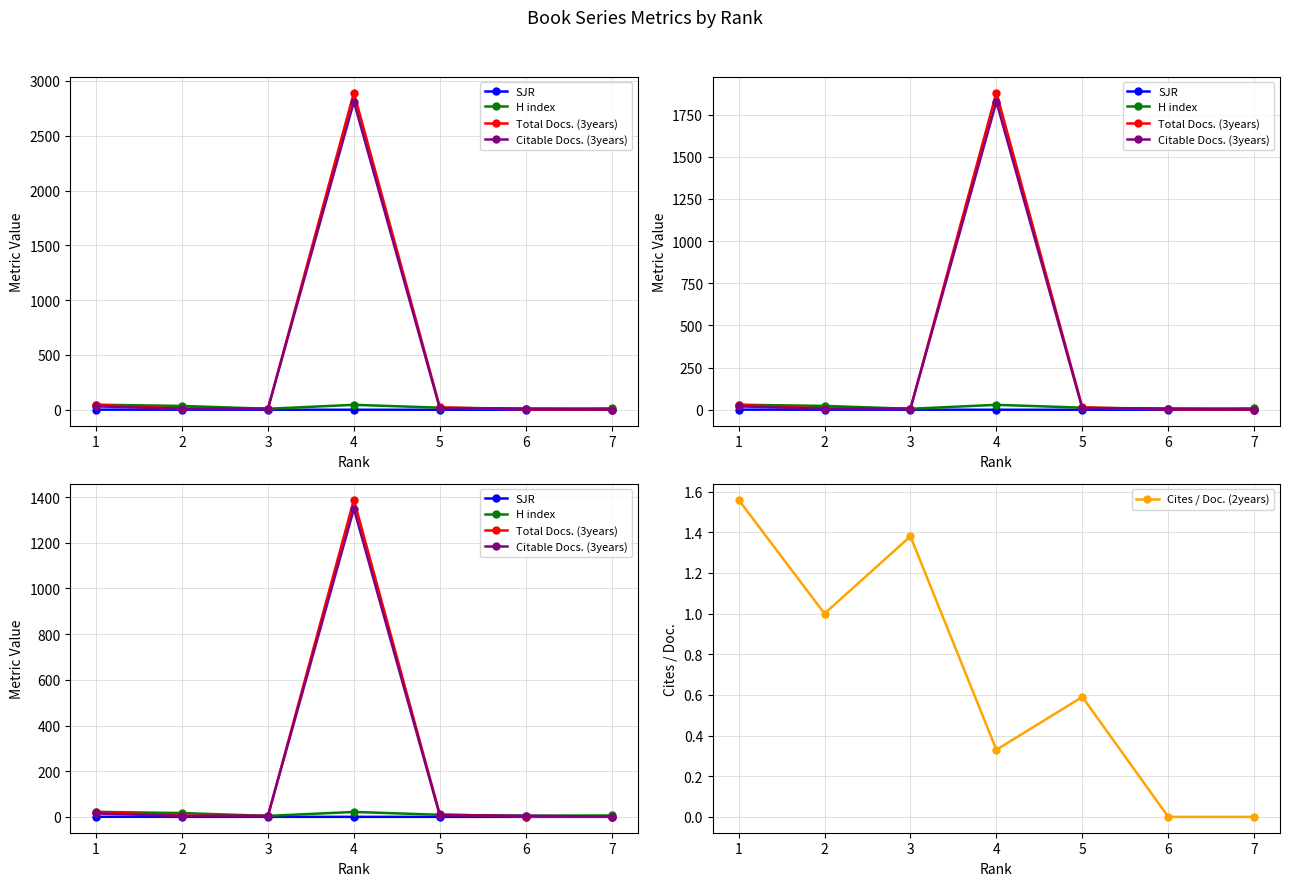

Which series has the largest total across all categories?

Total Docs. (3years)